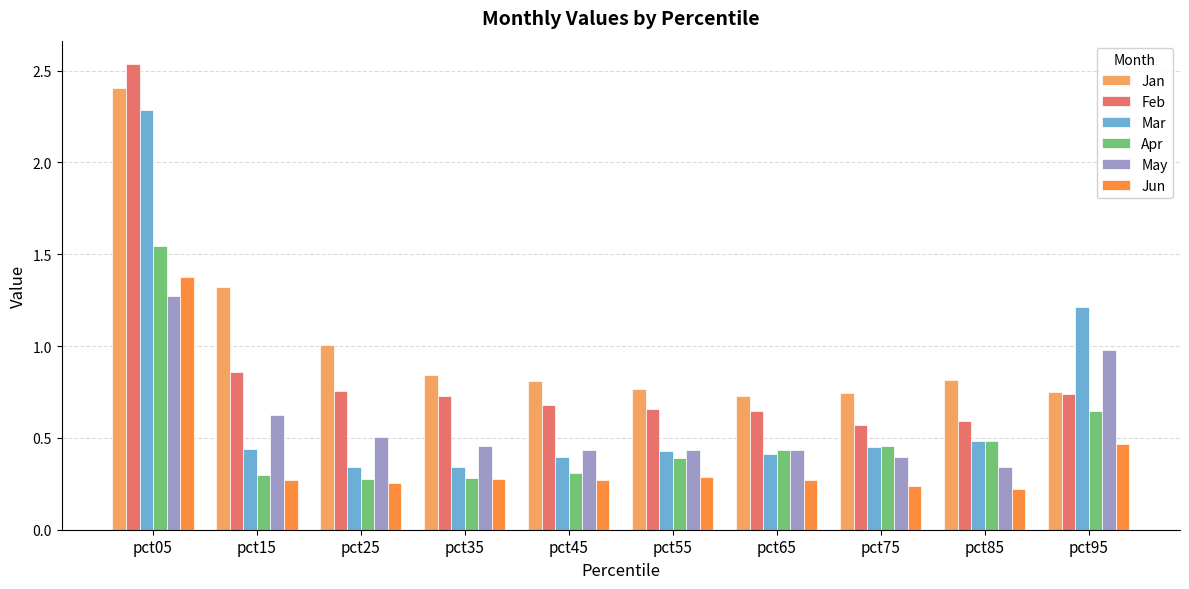

What is the sum of the May values at pct15 and pct05?

1.9